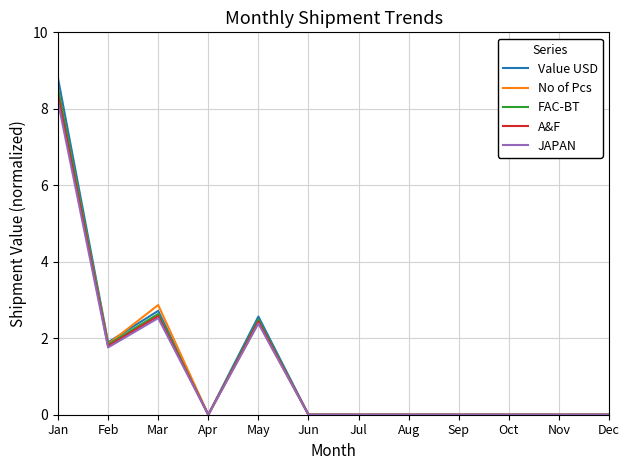

Which series has the widest spread of values?

Value USD